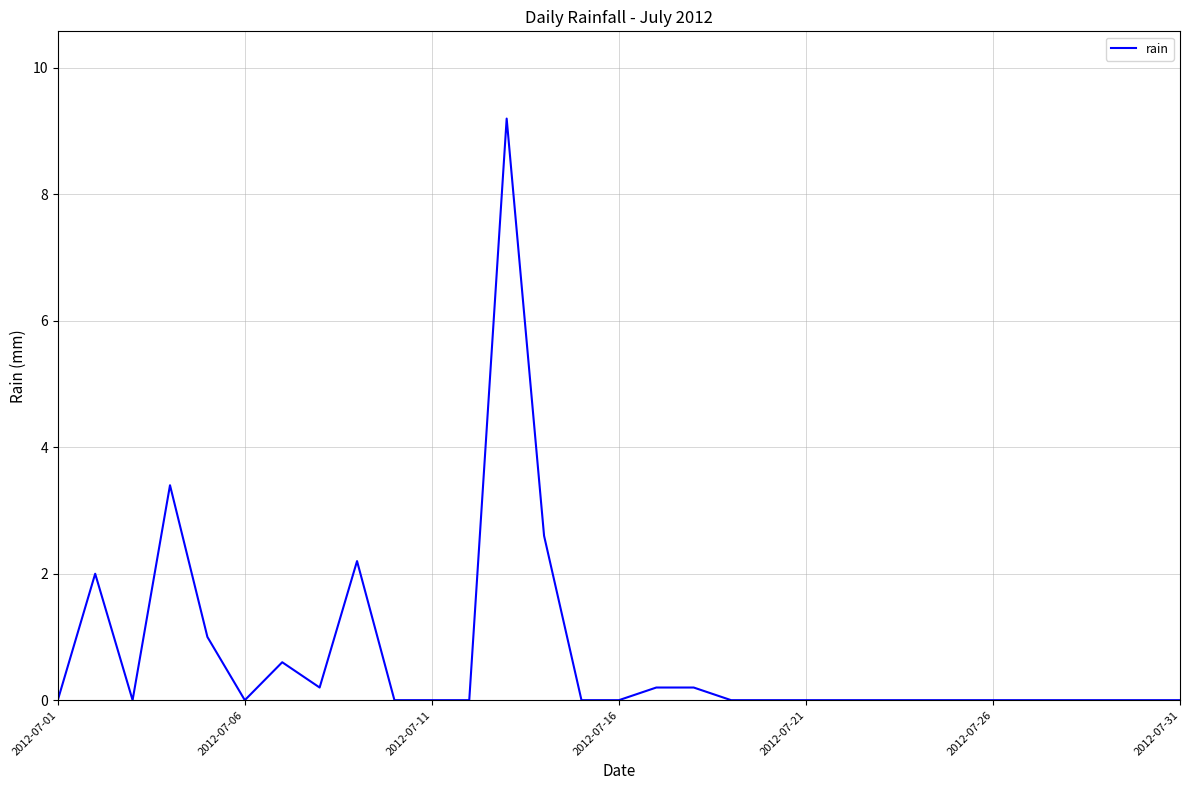

What is the maximum value shown in the chart?

9.2